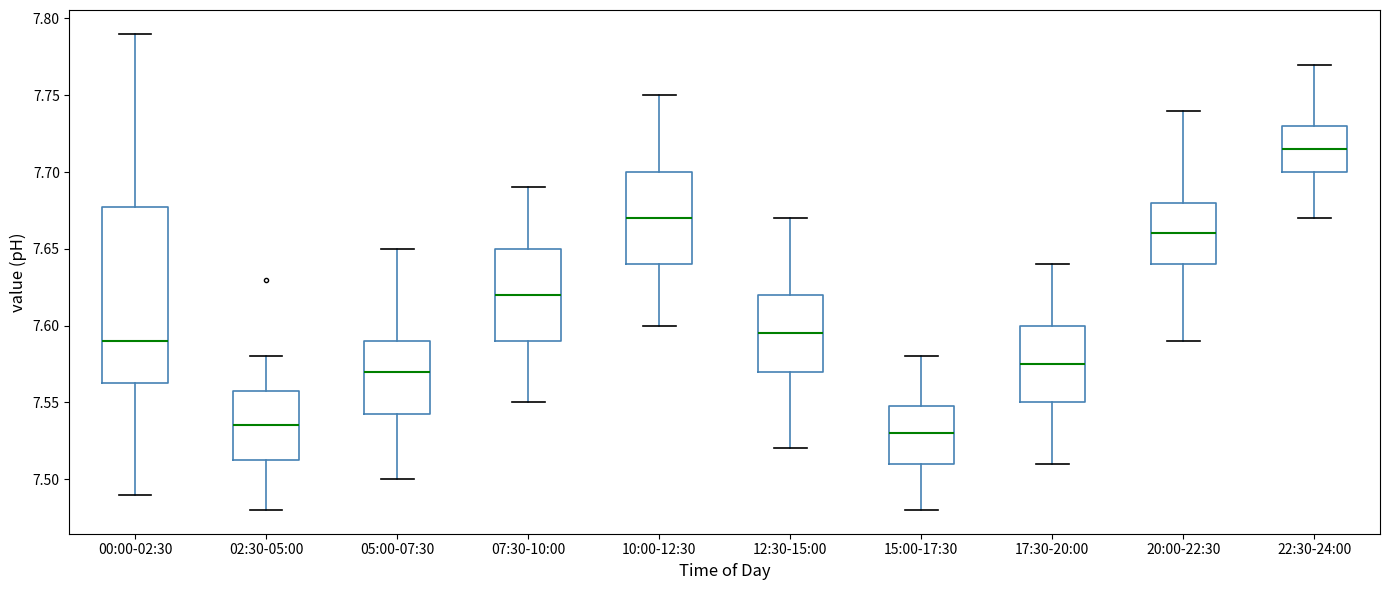

Reading left to right, transcribe this box plot: for each box, give where its median line is, the range the box spans, and where its two whiskers end, as read against the y-axis. The values are not printed on the chart, so give them approximately, as read against the axis.

00:00-02:30: median 7.590, box 7.565 to 7.680, whiskers 7.490 to 7.790
02:30-05:00: median 7.535, box 7.515 to 7.560, whiskers 7.480 to 7.580
05:00-07:30: median 7.570, box 7.545 to 7.590, whiskers 7.500 to 7.650
07:30-10:00: median 7.620, box 7.590 to 7.650, whiskers 7.550 to 7.690
10:00-12:30: median 7.670, box 7.640 to 7.700, whiskers 7.600 to 7.750
12:30-15:00: median 7.595, box 7.570 to 7.620, whiskers 7.520 to 7.670
15:00-17:30: median 7.530, box 7.510 to 7.550, whiskers 7.480 to 7.580
17:30-20:00: median 7.575, box 7.550 to 7.600, whiskers 7.510 to 7.640
20:00-22:30: median 7.660, box 7.640 to 7.680, whiskers 7.590 to 7.740
22:30-24:00: median 7.715, box 7.700 to 7.730, whiskers 7.670 to 7.770